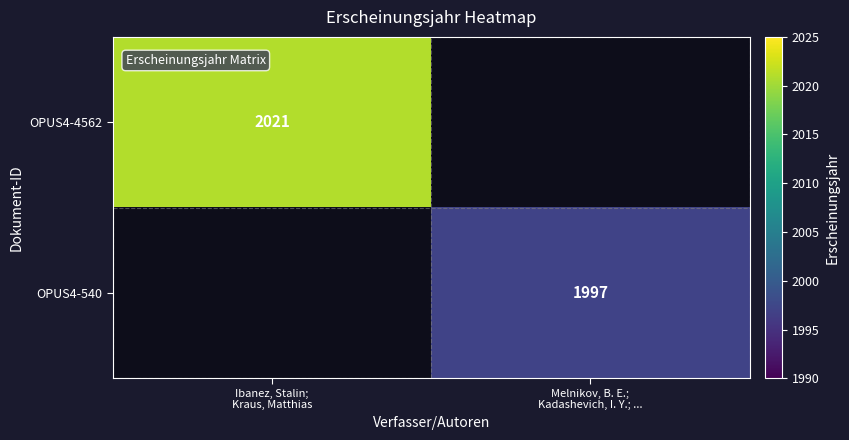

The OPUS4-4562 series shows 658 at Melnikov, B. E.; Kadashevich, I. Y.; .... True or false?

False